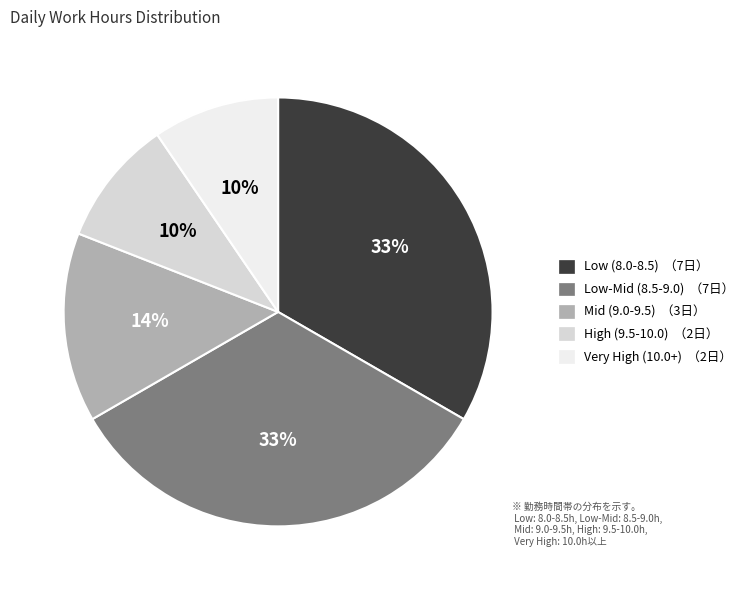

To the nearest percent, what is the average slice percentage?

20%